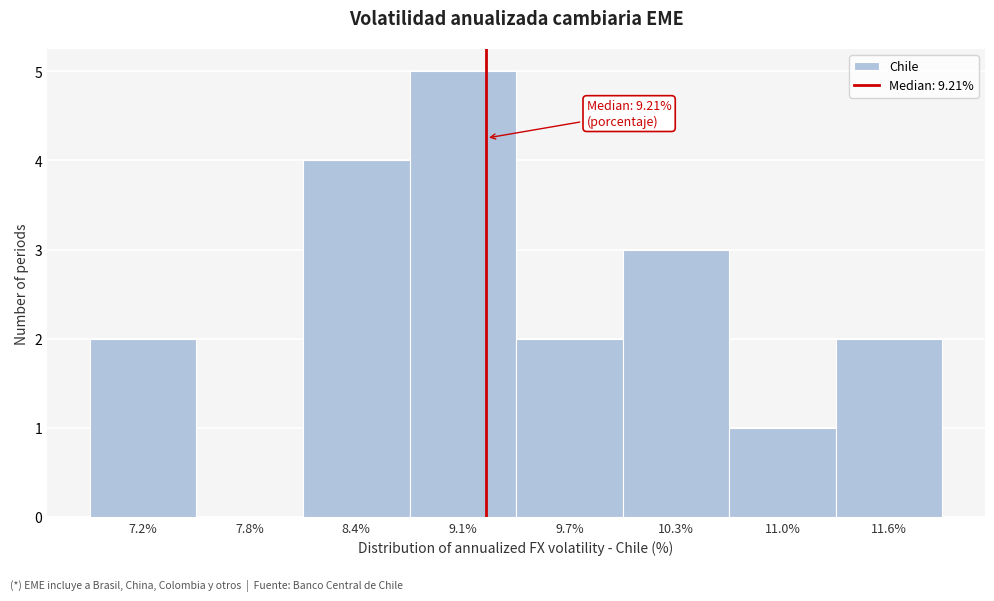

Over which range of the x-axis is the bar tallest?

8.8 to 9.4